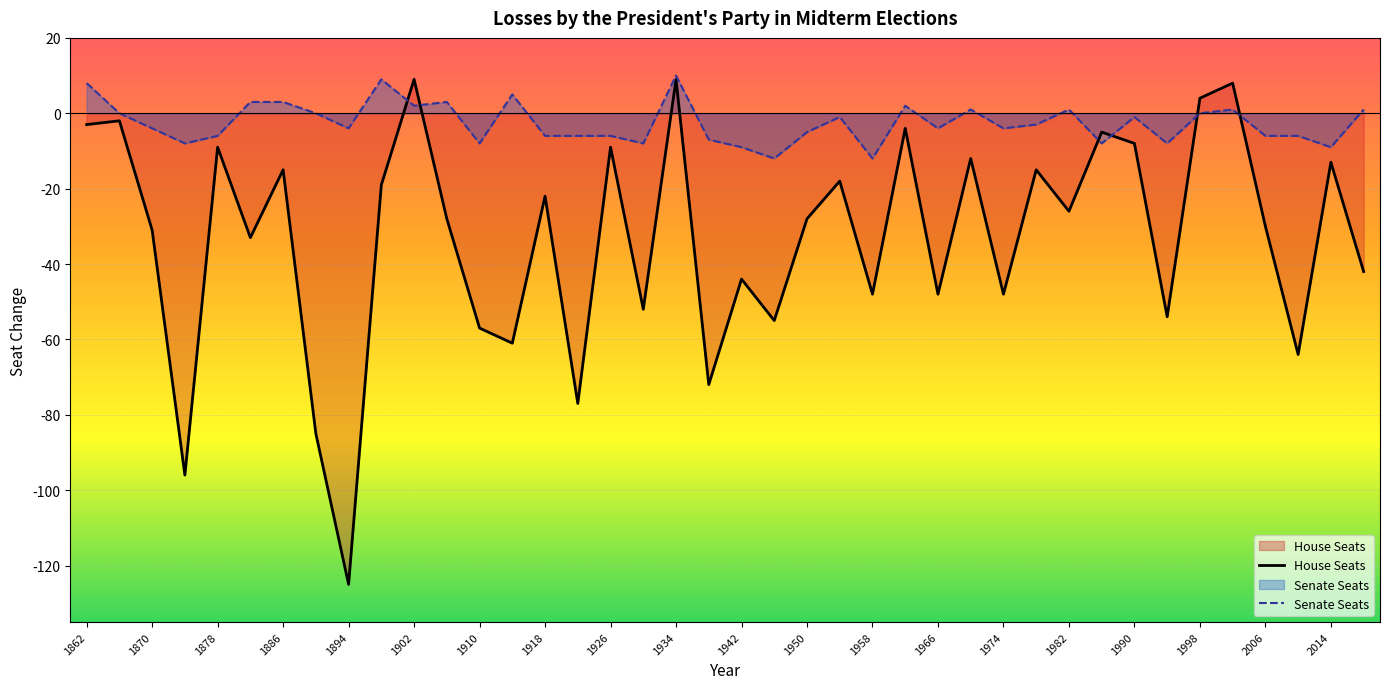

Which series ends up on top after the final intersection of Senate Seats and House Seats?

Senate Seats